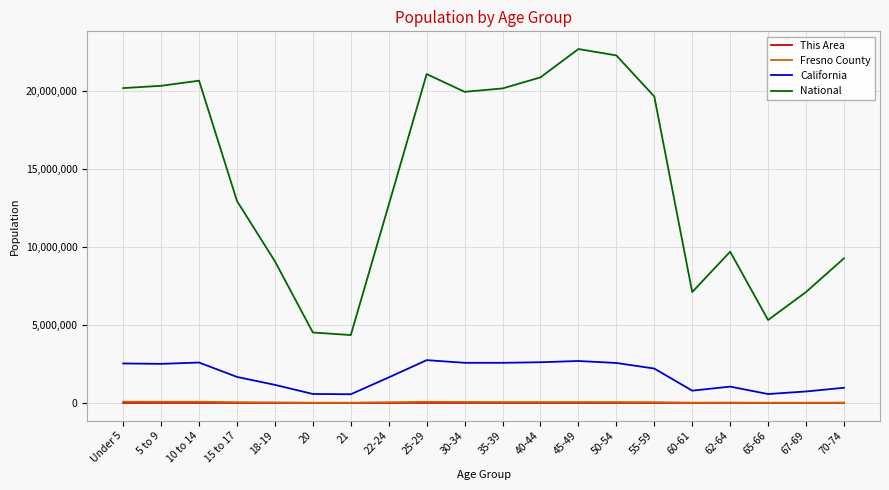

What is the highest value of the National series?

22708591